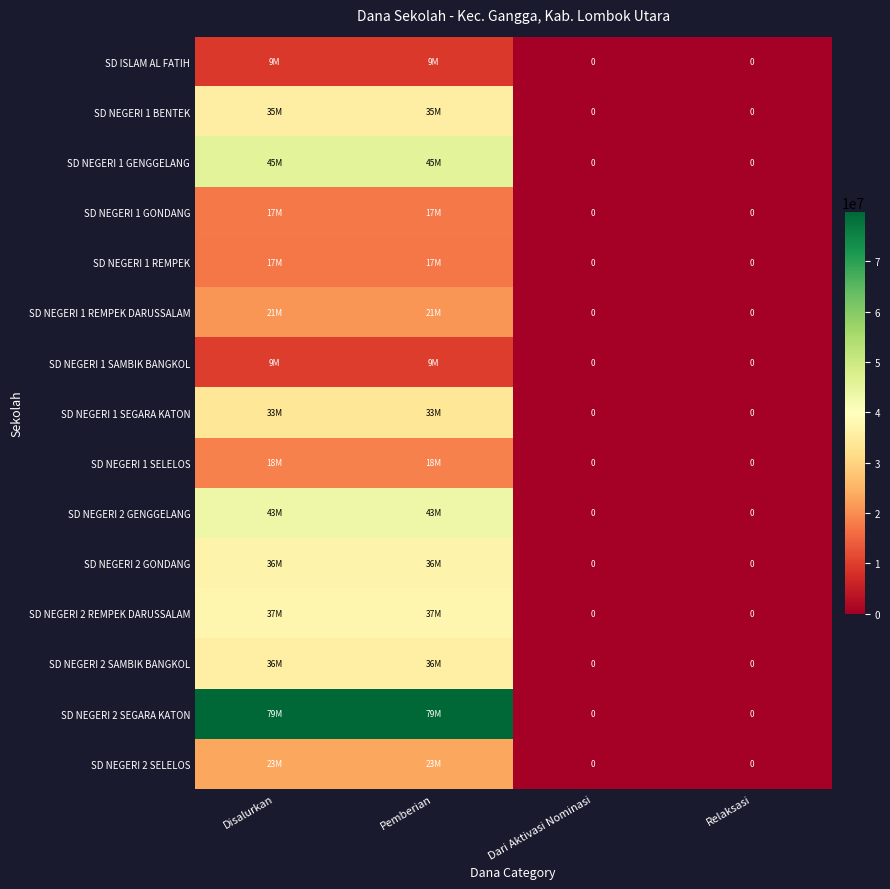

Which series has the widest spread of values?

SD NEGERI 2 SEGARA KATON